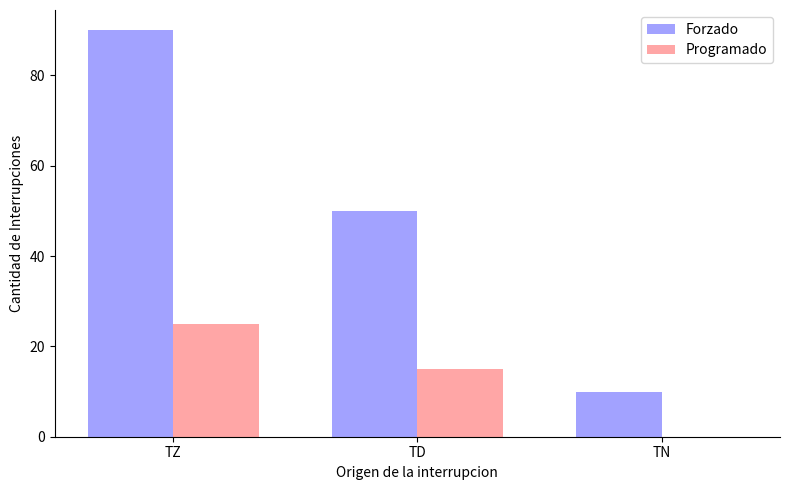

How many categories are shown in the chart?

3